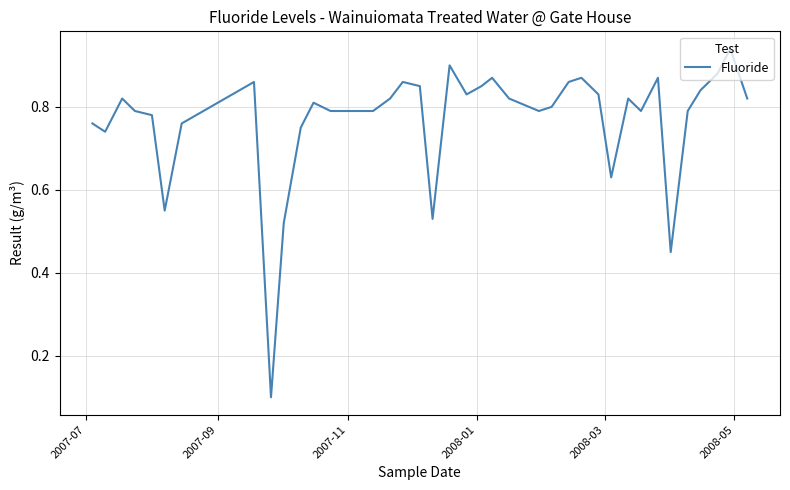

Reading left to right, transcribe all the data shown in this chart.

0.8	0.7	0.8	0.8	0.8	0.6	0.8	0.9	0.1	0.5	0.8	0.8	0.8	0.8	0.8	0.8	0.8	0.9	0.8	0.5	0.9	0.8	0.8	0.9	0.8	0.8	0.8	0.9	0.9	0.8	0.6	0.8	0.8	0.9	0.5	0.8	0.8	0.9	0.9	0.8